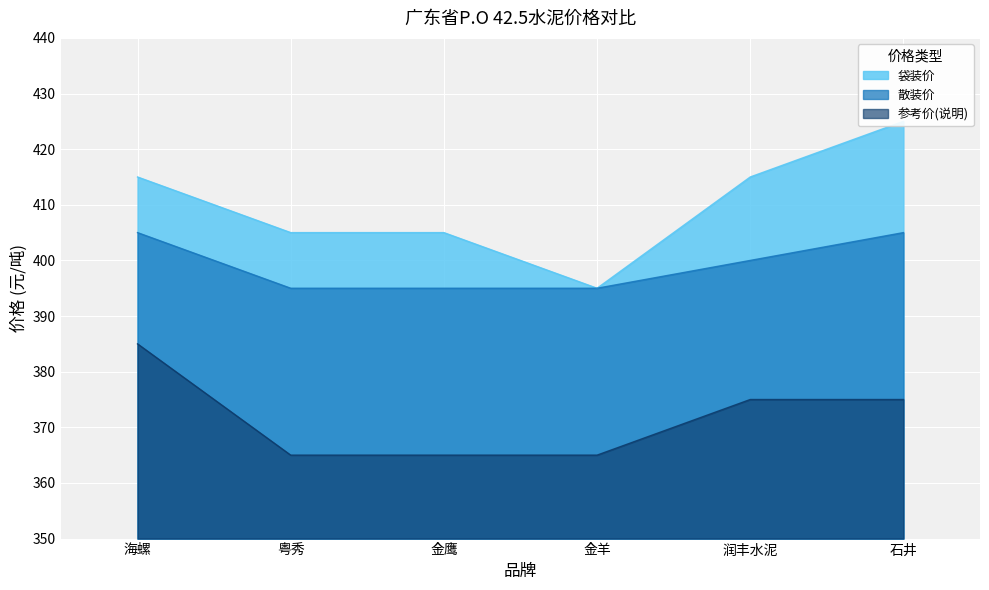

What is the difference between the highest and lowest values at 石井?

50